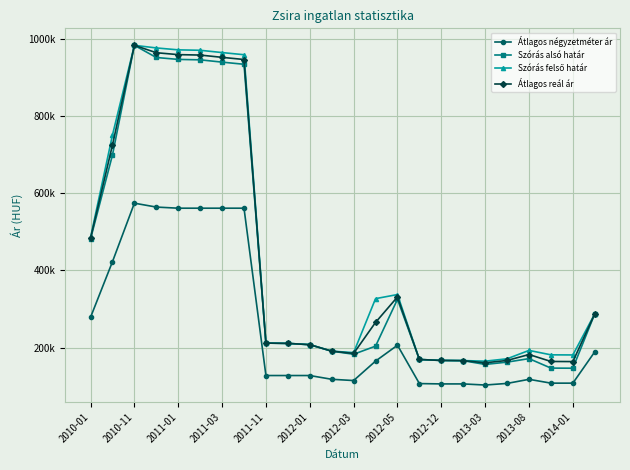

Is this an area chart (filled region under the line)?

No